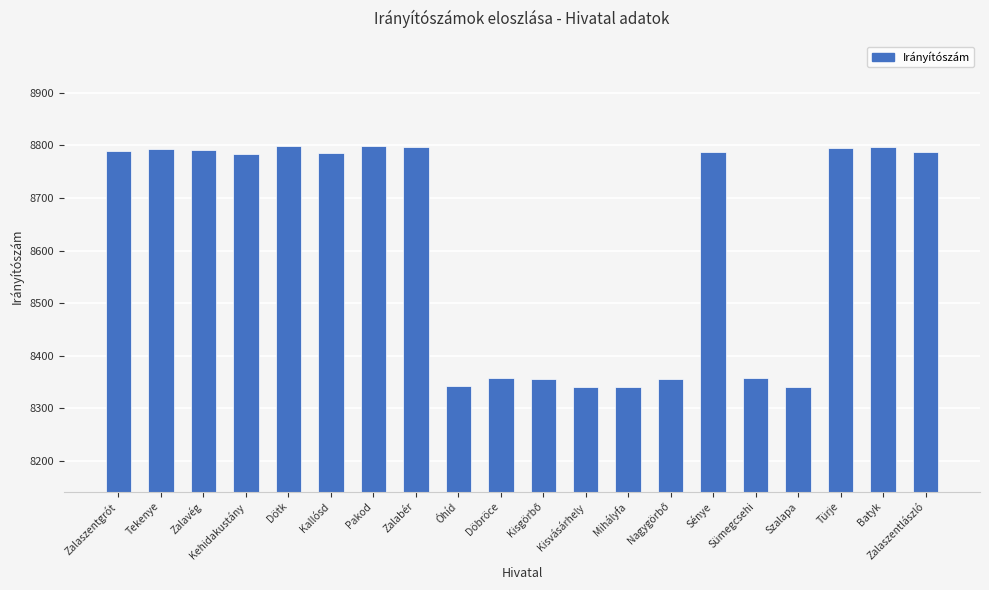

How many distinct data groups are displayed?

1